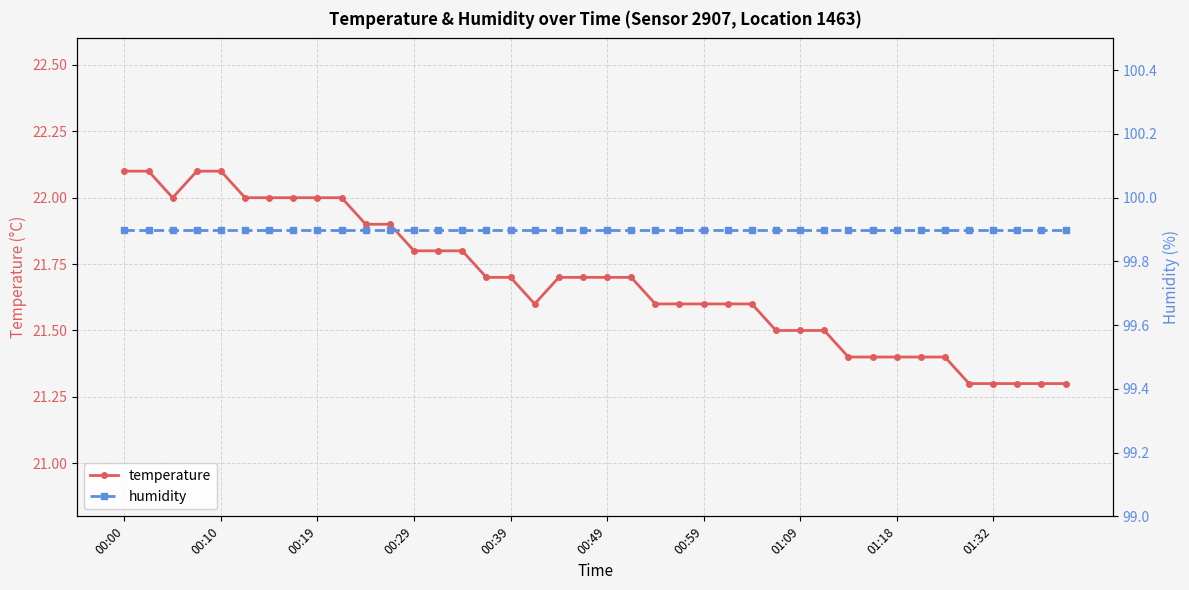

What is the highest value of the temperature series?

22.1